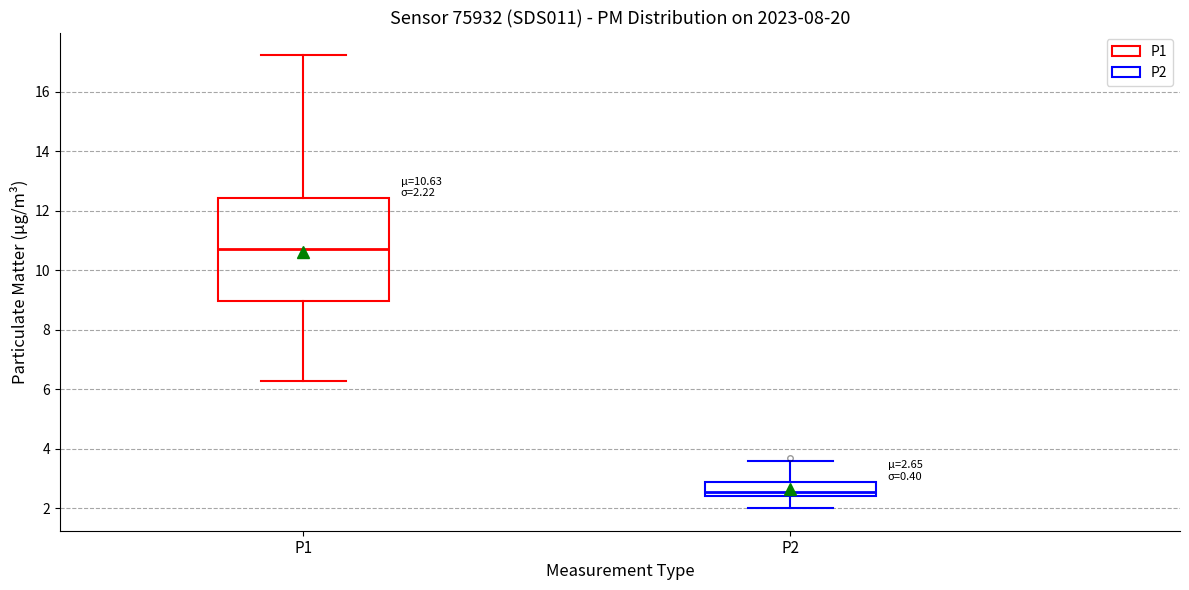

Comparing the boxes themselves (not the whiskers), which one is the tallest?

P1